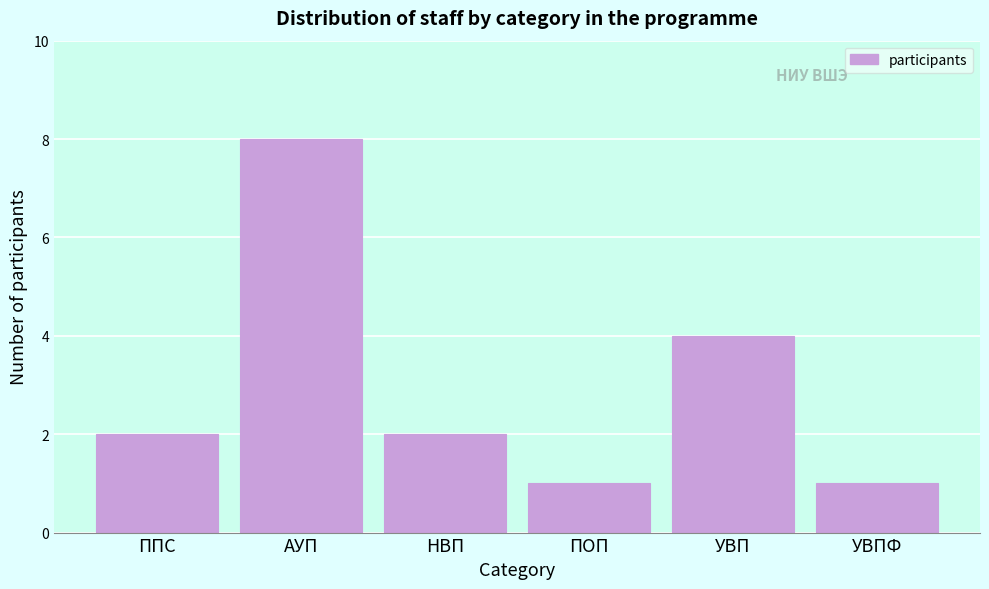

Reading right to left, extract all data points from this chart.

1	4	1	2	8	2